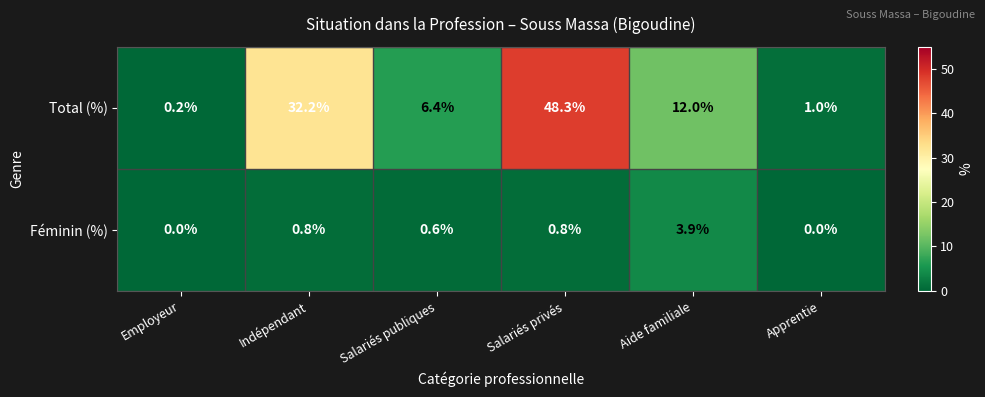

What is the total value across all series at Salariés publiques?

7.0